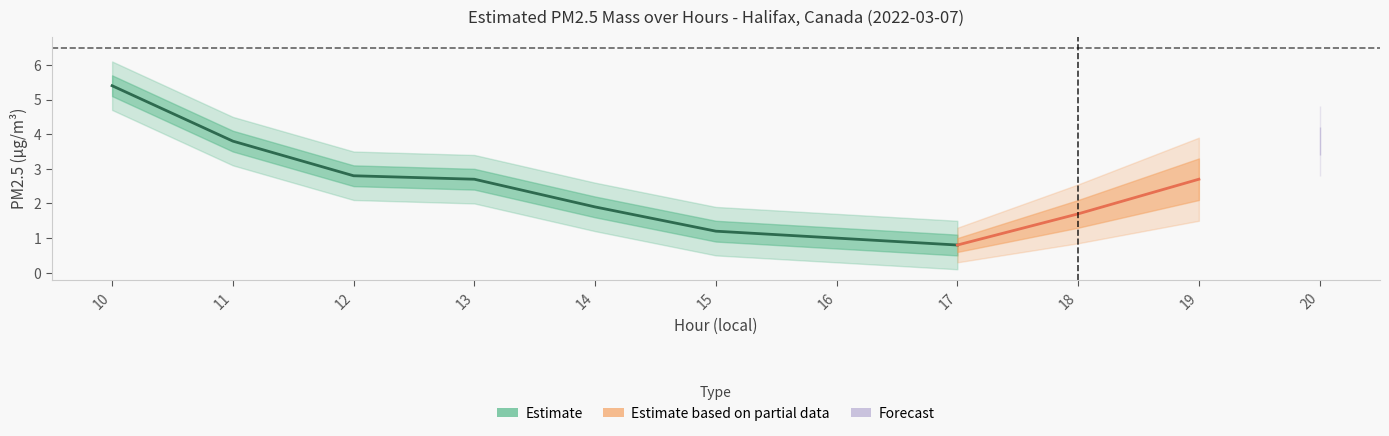

How many data points are less than 2?

4